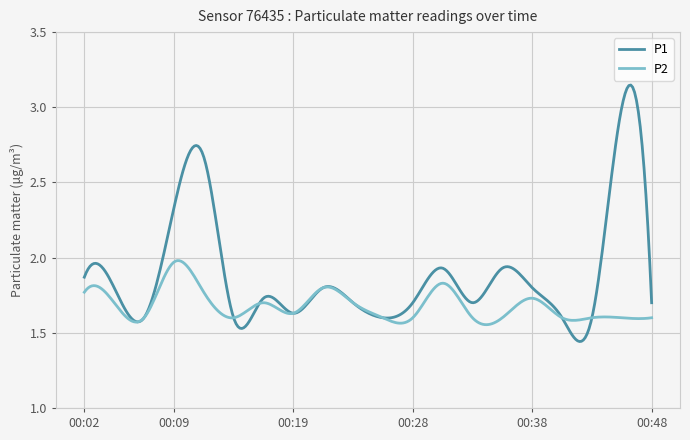

Which series has the largest total across all categories?

P1